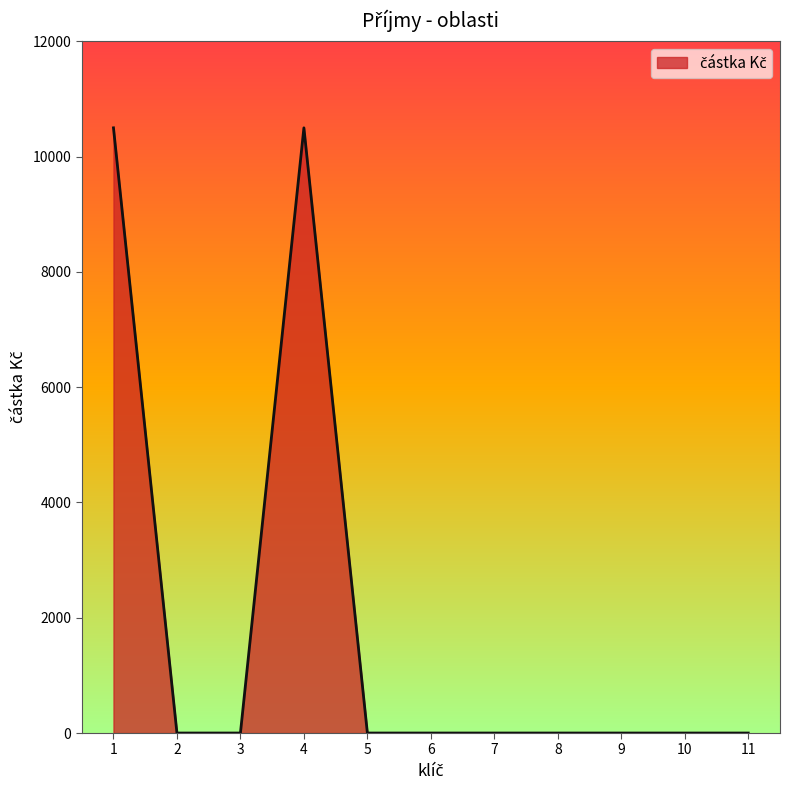

What is the difference between the maximum and minimum values?

10500